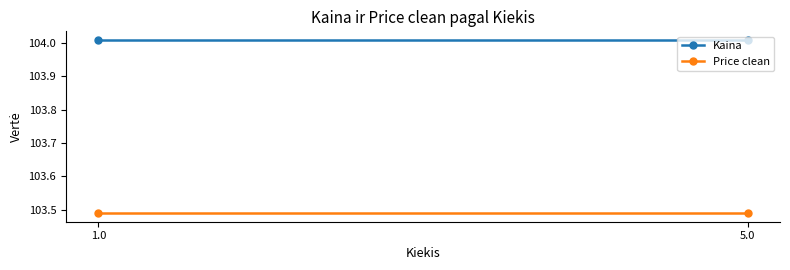

The value of Kaina at 5.0 is 104.0. True or false?

True